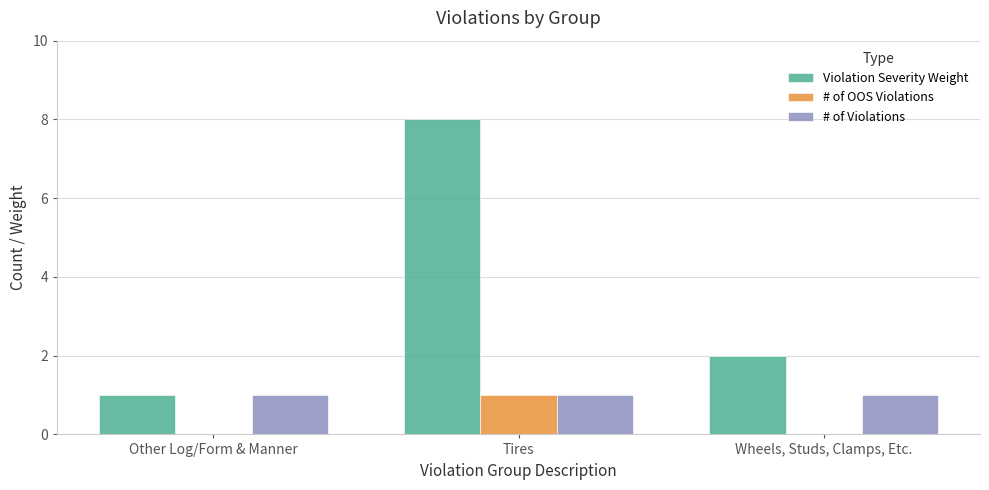

What is the sum of all # of OOS Violations values?

1